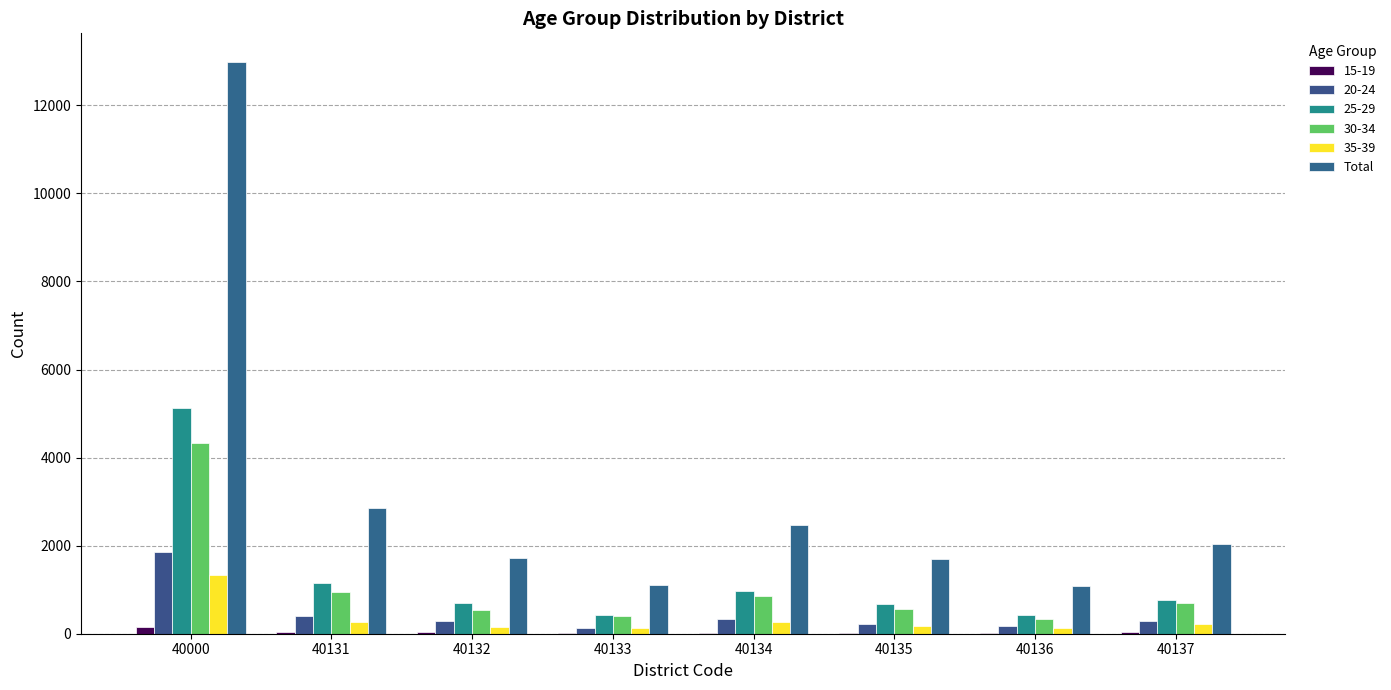

Does the chart contain stacked bars?

No